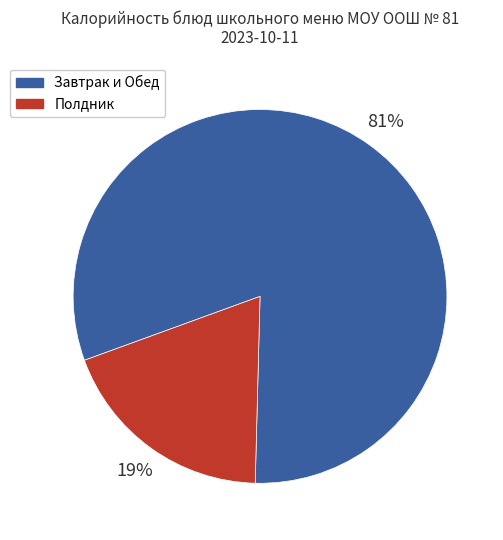

To the nearest percent, what is the difference between the largest and smallest slice percentages?

62%